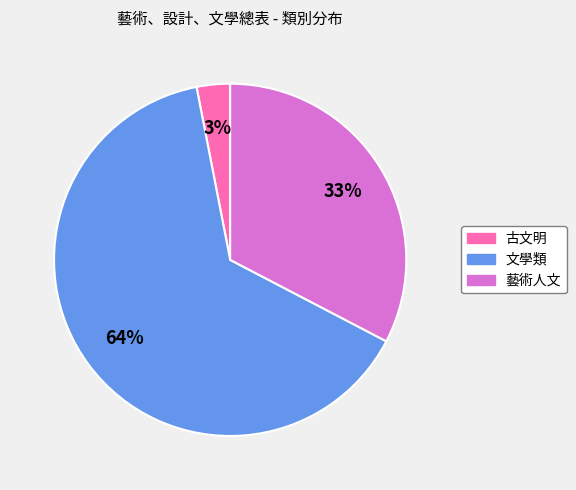

How many segments does this pie chart have?

3